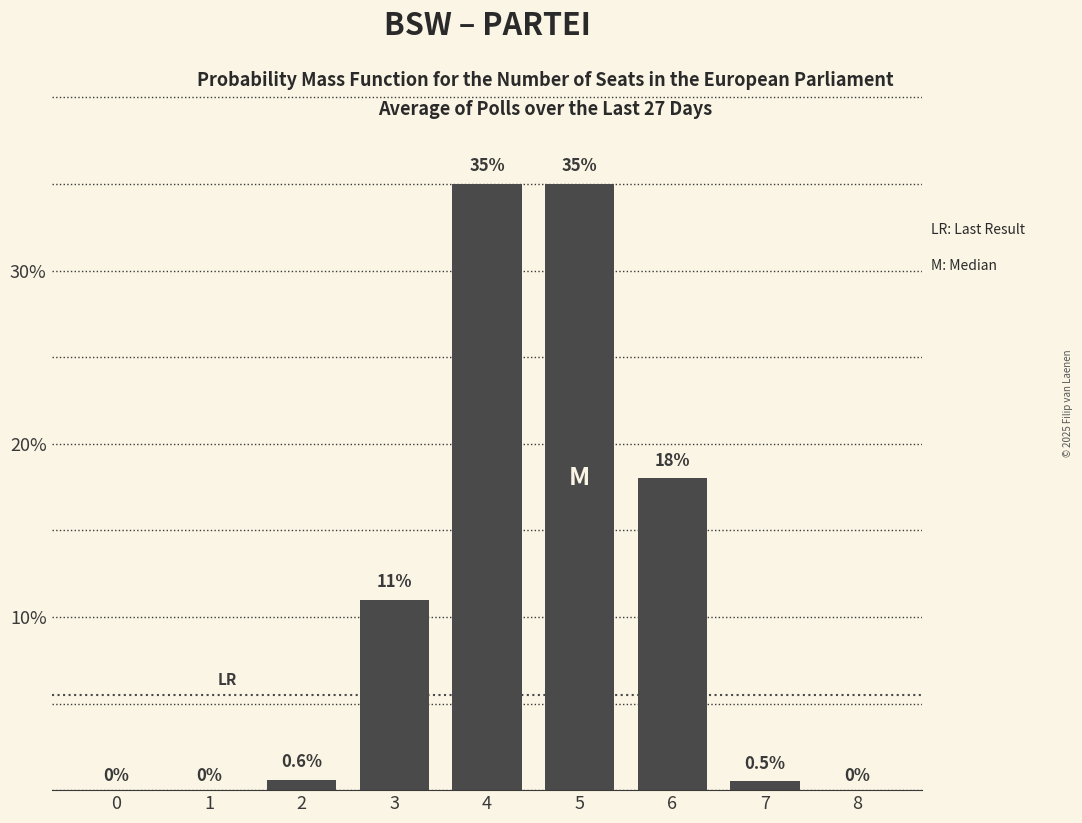

Reading right to left, list all the values displayed in this chart.

8=0.0	7=0.5	6=18.0	5=35.0	4=35.0	3=11.0	2=0.6	1=0.0	0=0.0